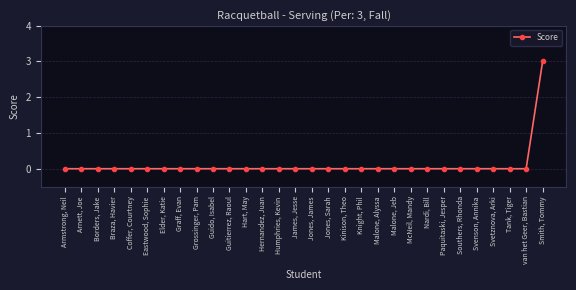

Reading left to right, extract all data points from this chart.

0	0	0	0	0	0	0	0	0	0	0	0	0	0	0	0	0	0	0	0	0	0	0	0	0	0	0	0	0	3